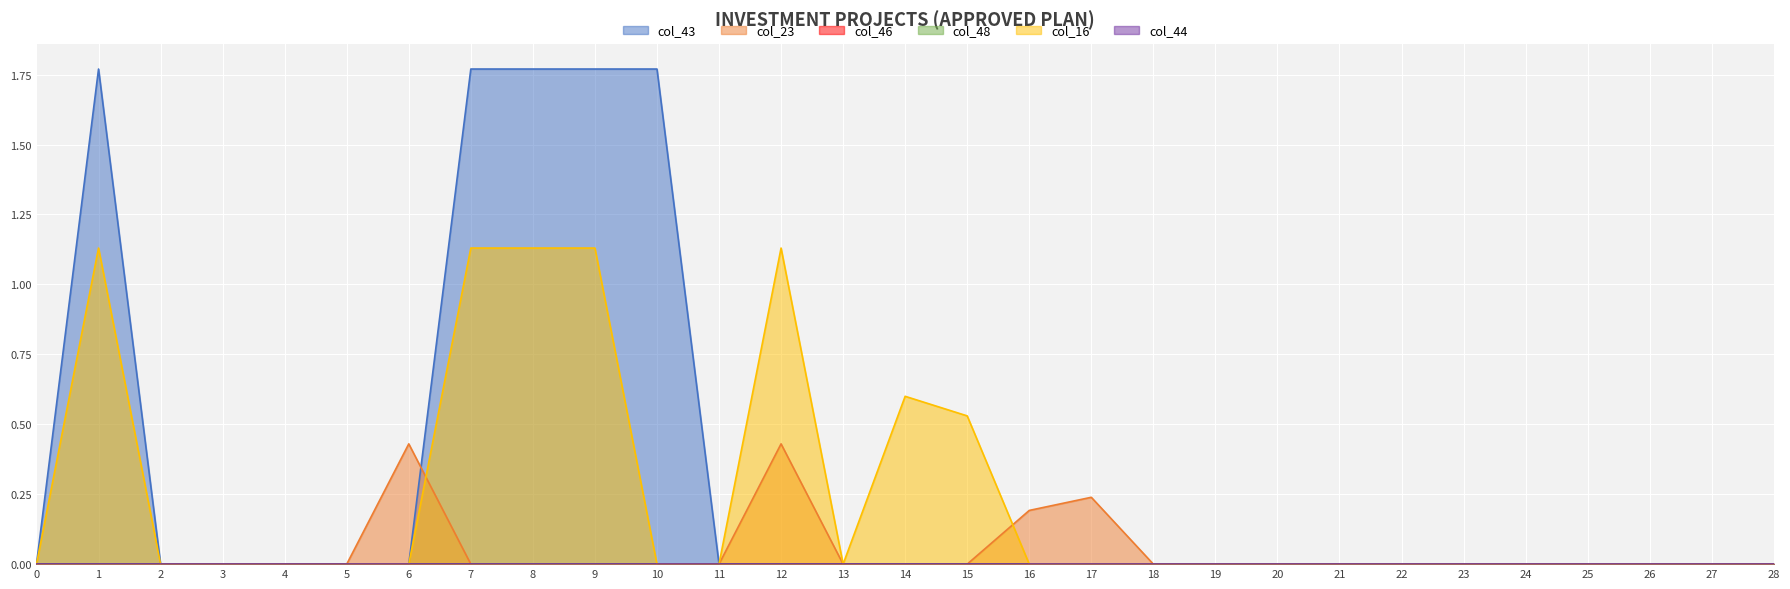

Is it true that col_16 equals 0.5 at 15?

True